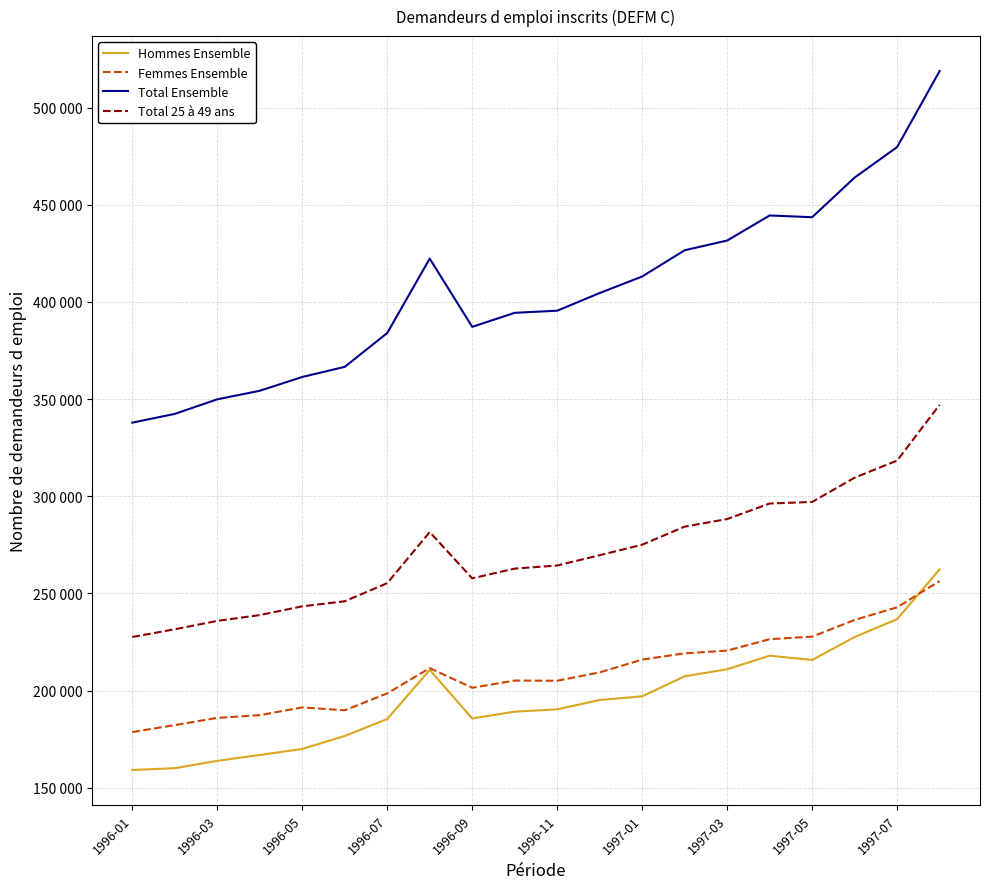

Rank the series by their maximum value, from lowest to highest.

Femmes Ensemble, Hommes Ensemble, Total 25 à 49 ans, Total Ensemble